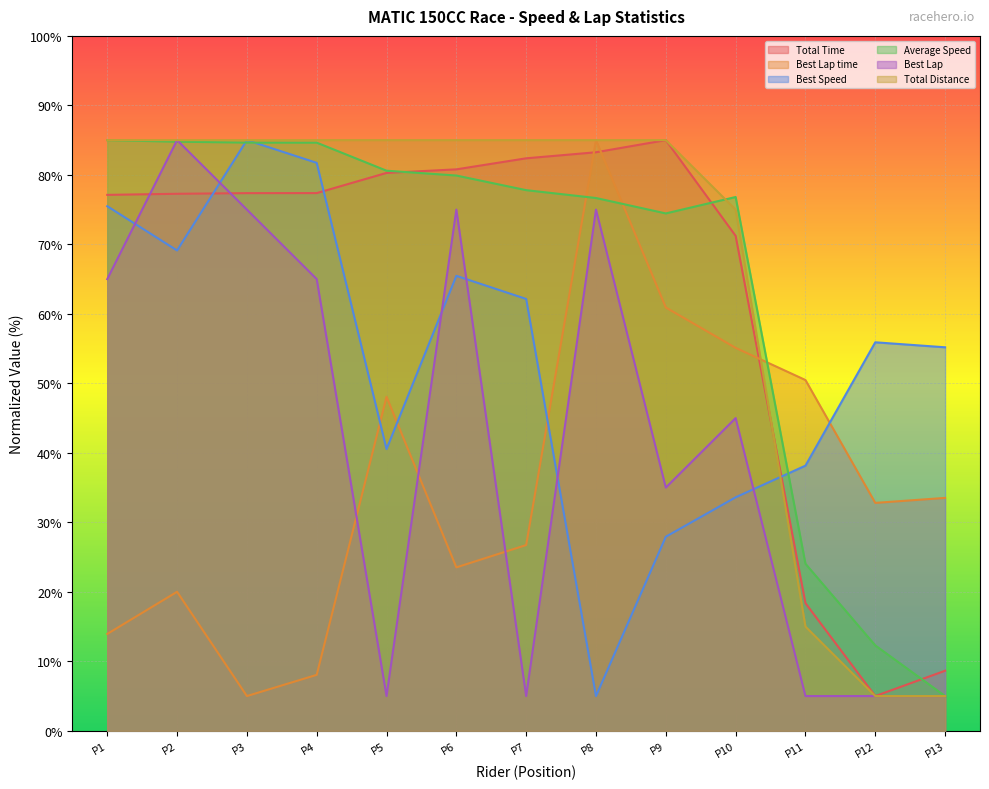

How many values in the Average Speed series are below 77?

6